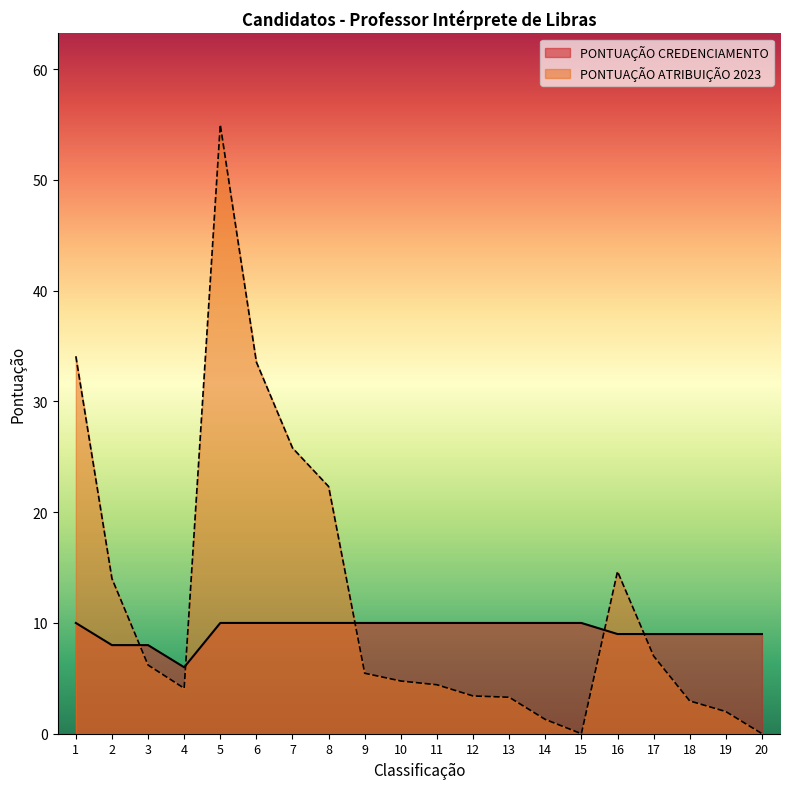

Which series changed the most between 3 and 5?

PONTUAÇÃO ATRIBUIÇÃO 2023